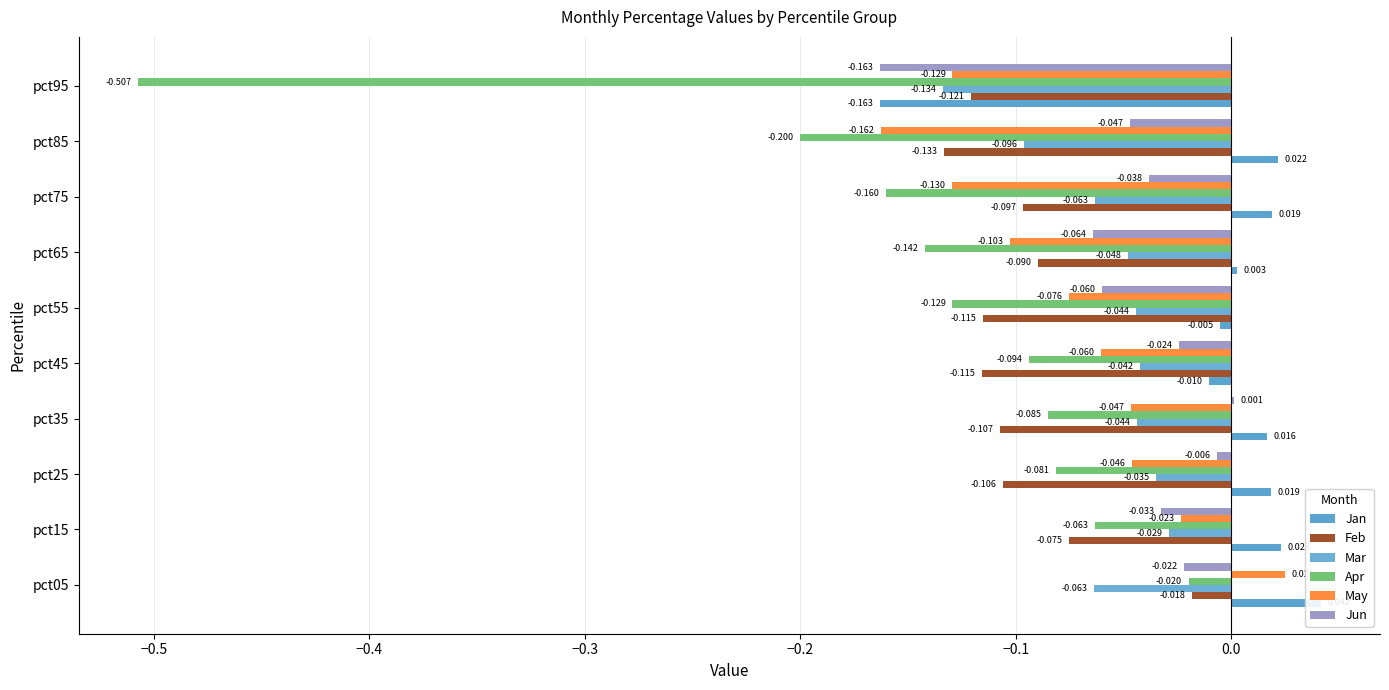

The value of Feb at pct95 is -0.1. True or false?

True